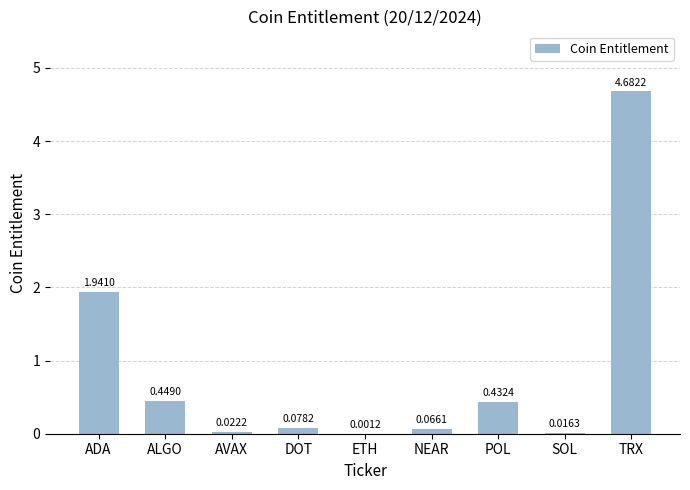

What is the sum of the values at ADA and AVAX?

2.0